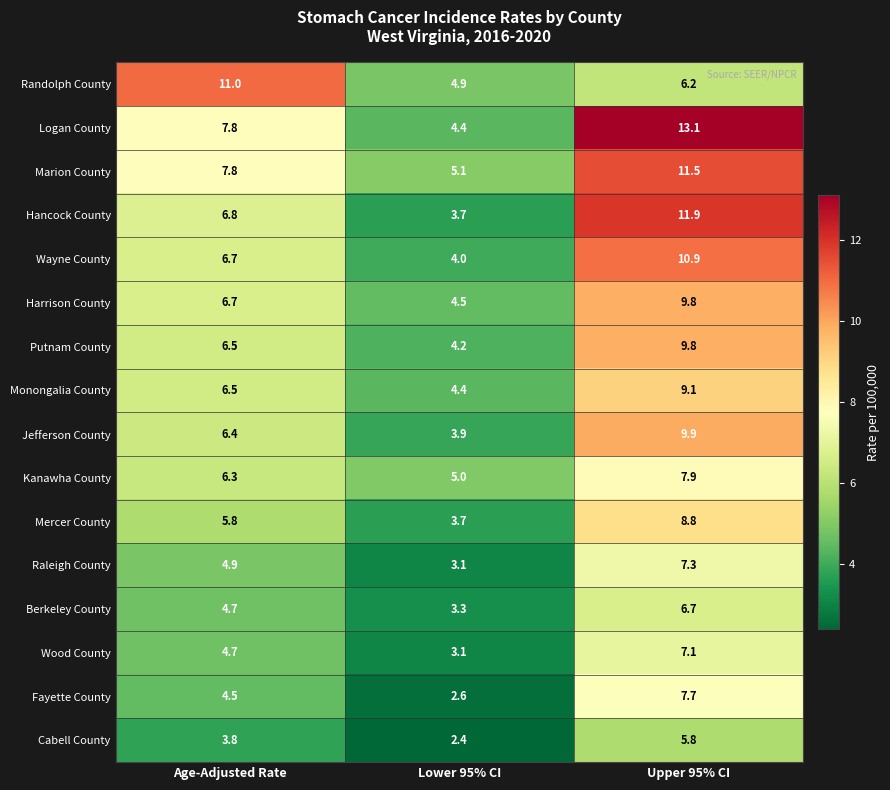

Which category has the highest value in the Logan County series?

Upper 95% CI